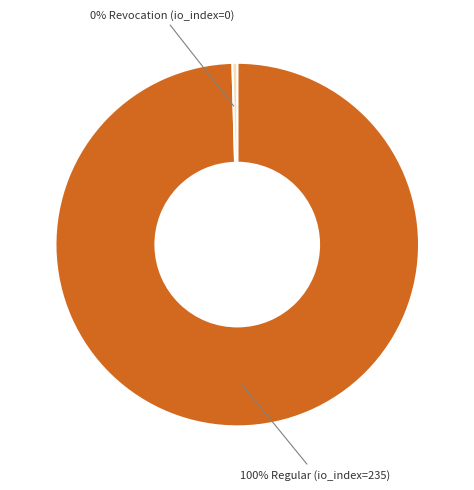

Count the number of slices in the pie.

2